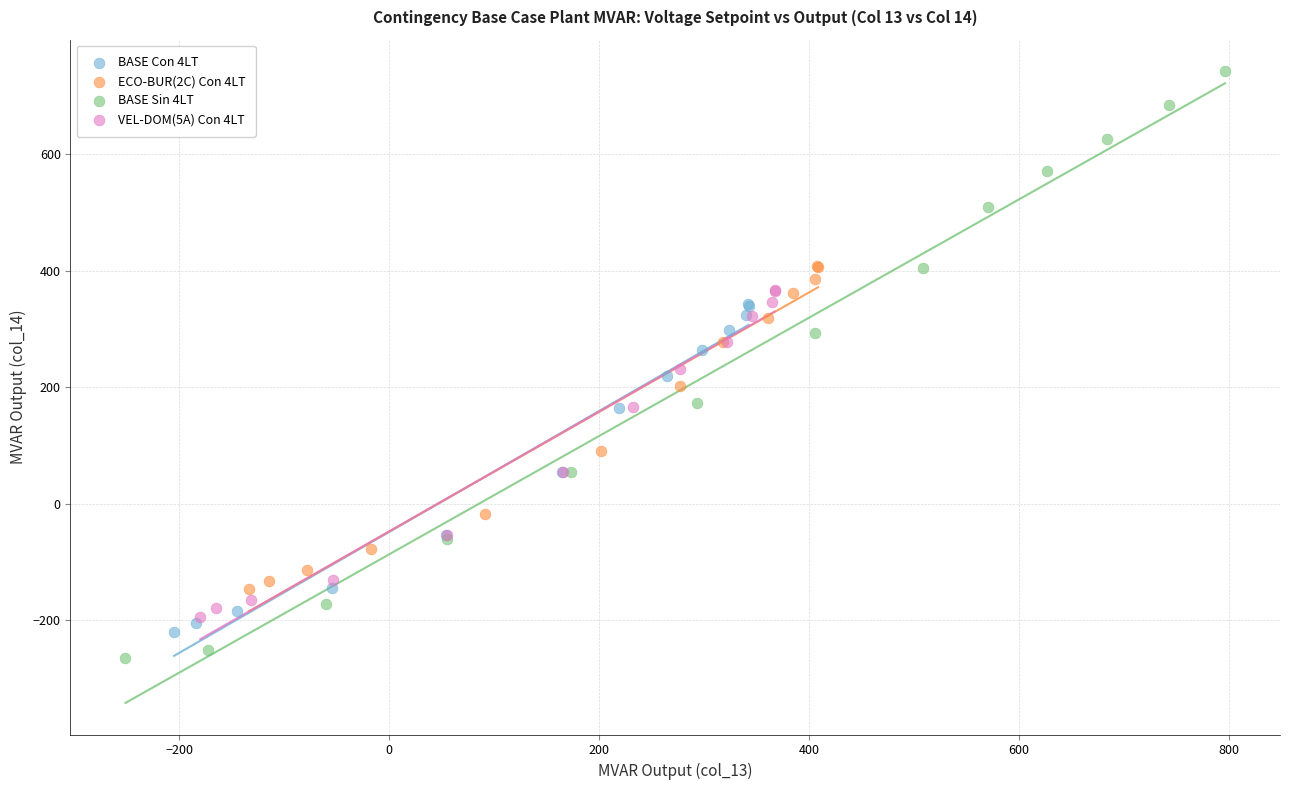

What are all the series names shown in the legend?

BASE Con 4LT, ECO-BUR(2C) Con 4LT, BASE Sin 4LT, VEL-DOM(5A) Con 4LT